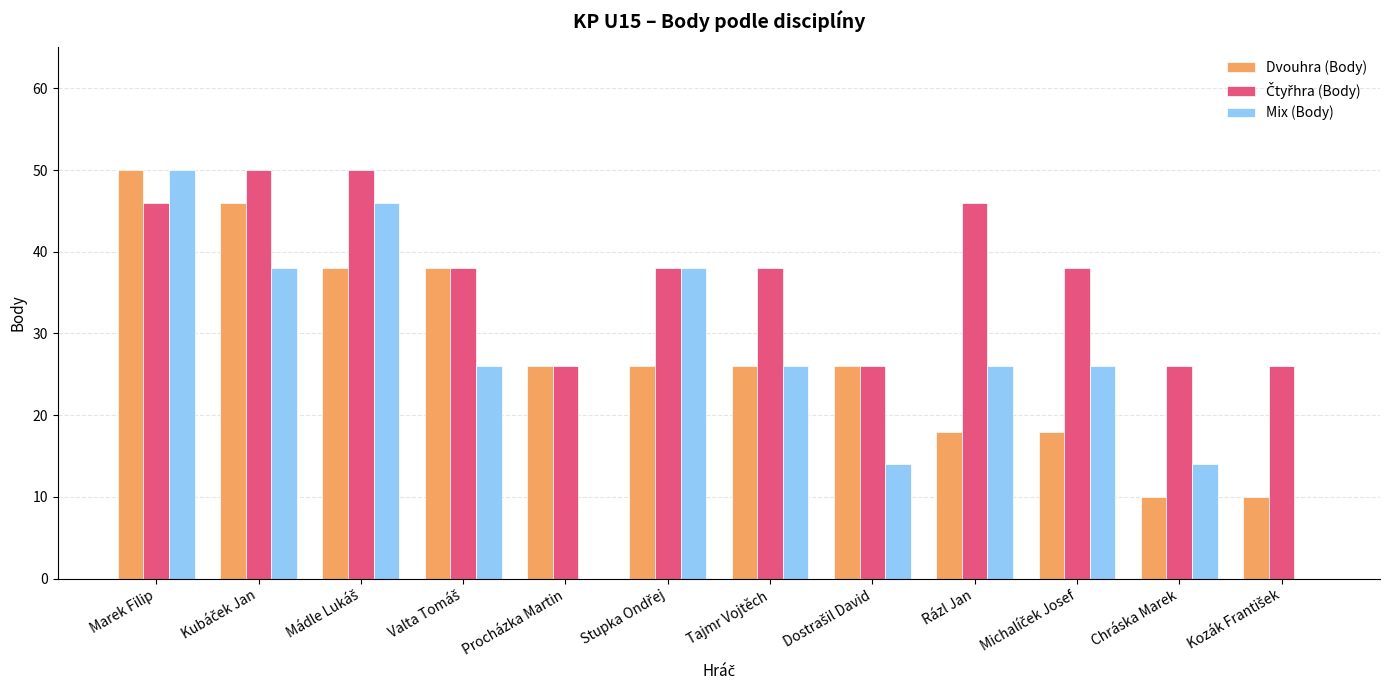

What is the total value across all series at Procházka Martin?

52